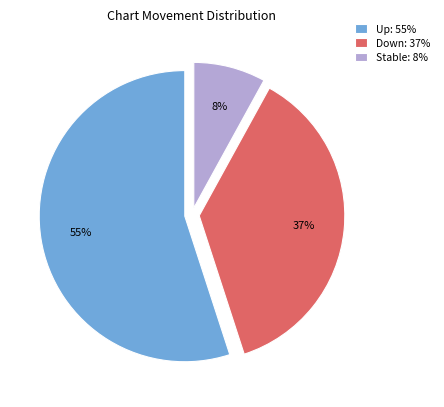

Rank the categories by value from lowest to highest.

Stable: 8%, Down: 37%, Up: 55%